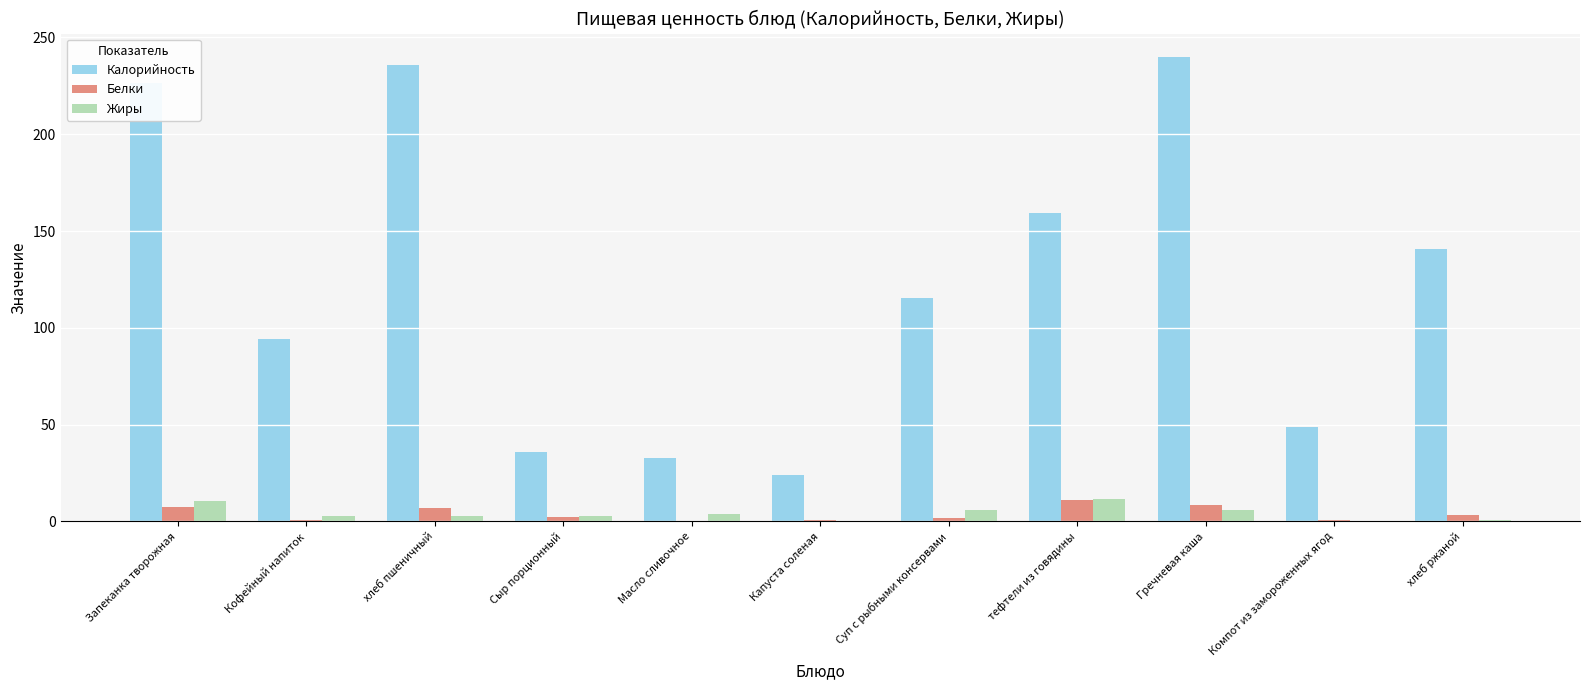

Does the chart contain stacked bars?

No